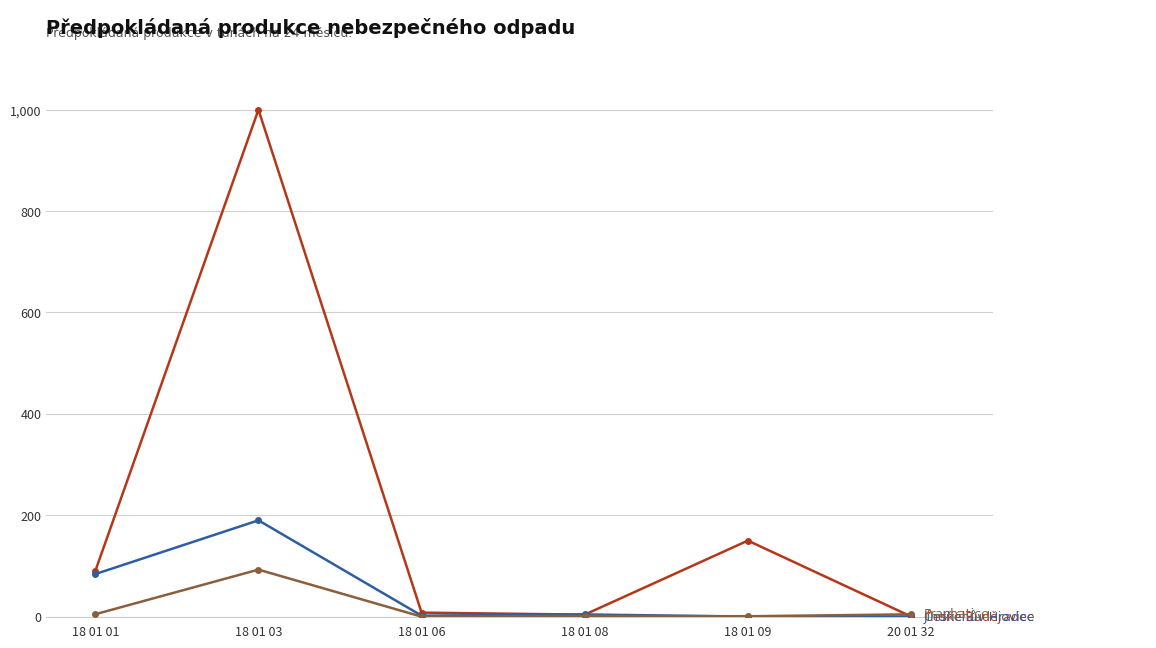

What is the greatest value displayed?

1000.0